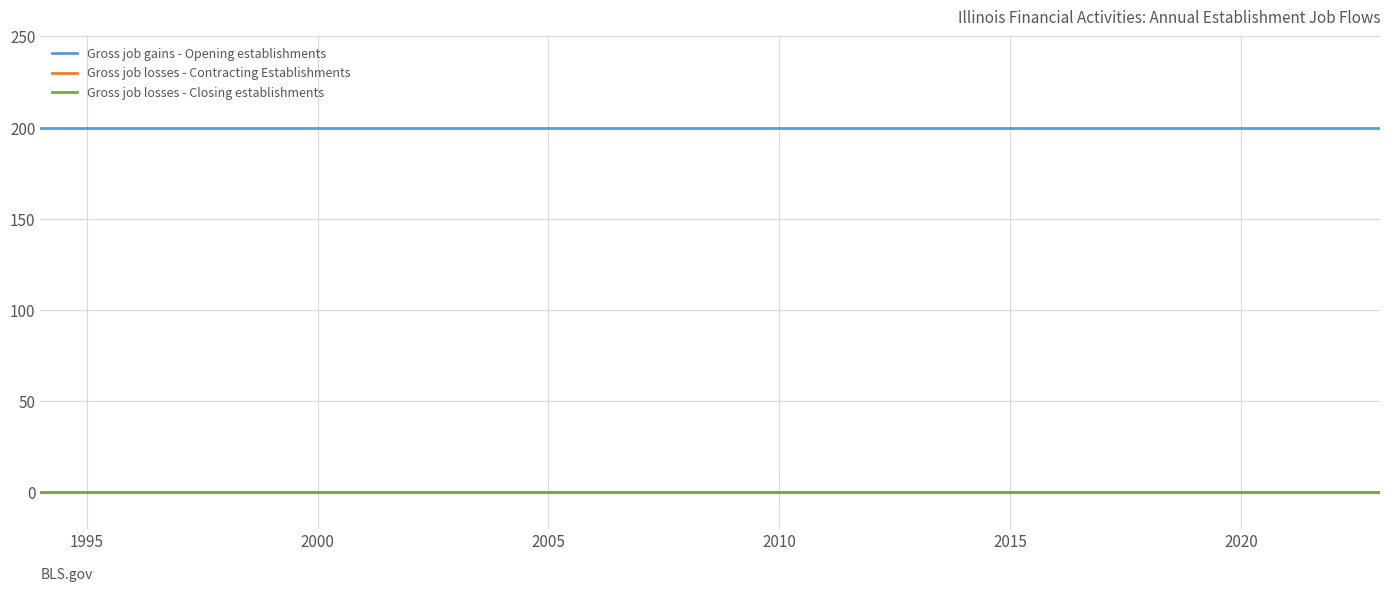

Reading left to right, what are all the values shown in this chart?

Gross job gains - Opening establishments: 200	200	200	200	200	200	200	200	200	200	200	200	200	200	200	200	200	200	200	200	200	200	200	200	200	200	200	200	200	200
Gross job losses - Contracting Establishments: 0	0	0	0	0	0	0	0	0	0	0	0	0	0	0	0	0	0	0	0	0	0	0	0	0	0	0	0	0	0
Gross job losses - Closing establishments: 0	0	0	0	0	0	0	0	0	0	0	0	0	0	0	0	0	0	0	0	0	0	0	0	0	0	0	0	0	0